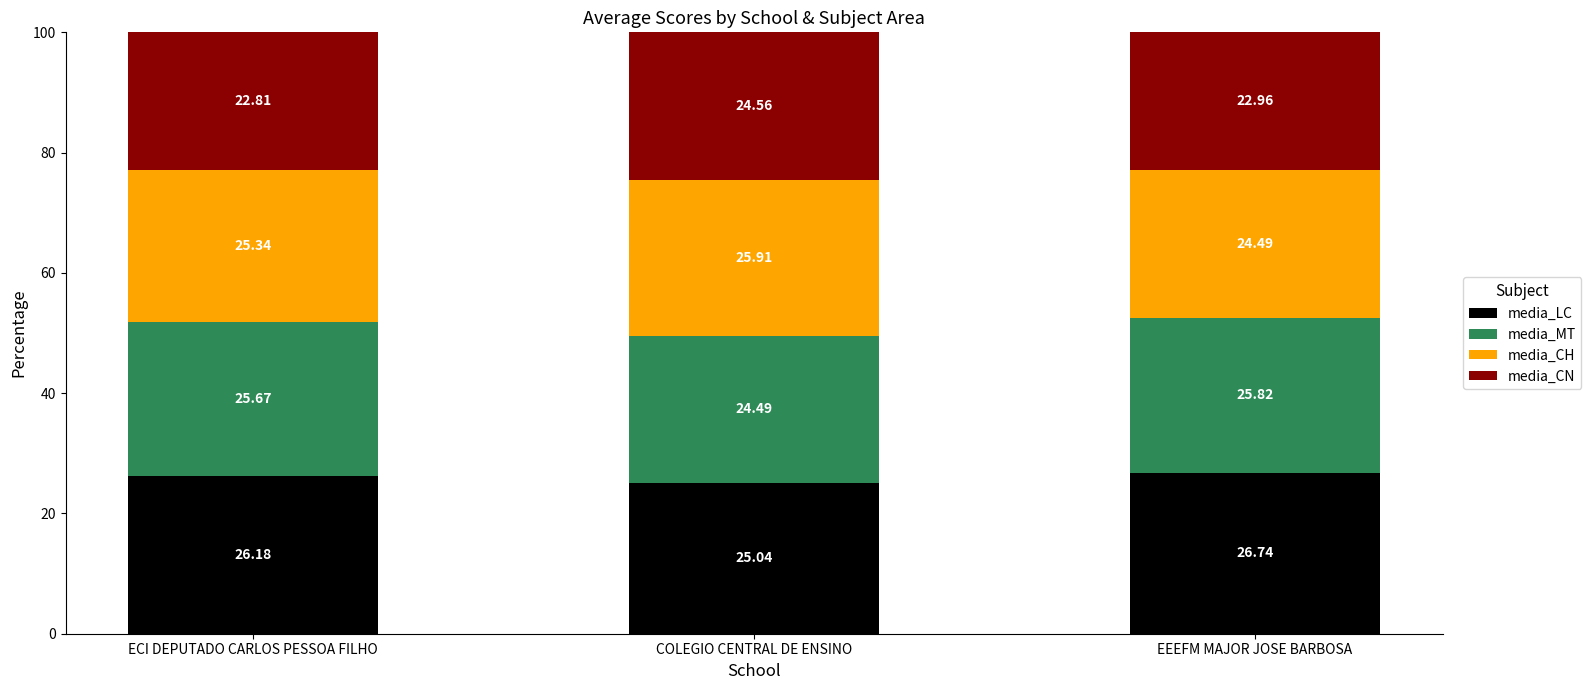

At which label does media_LC reach its minimum?

COLEGIO CENTRAL DE ENSINO